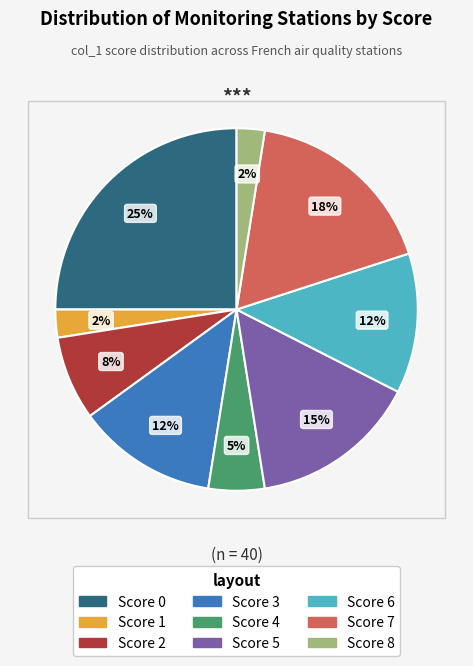

Count the number of slices in the pie.

9